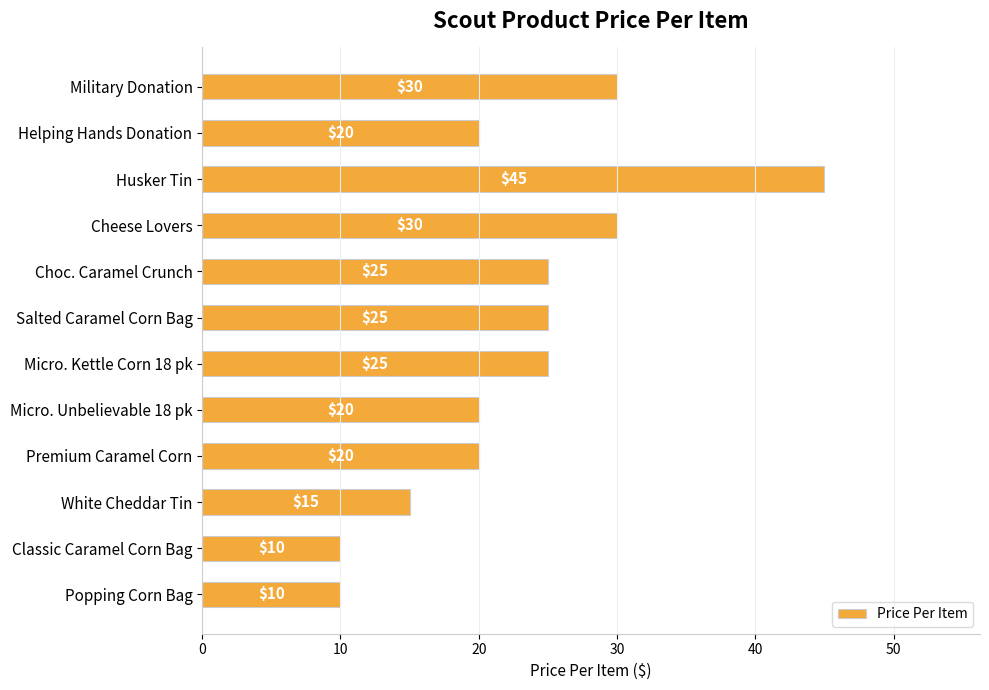

Read the value at Micro. Unbelievable 18 pk.

20